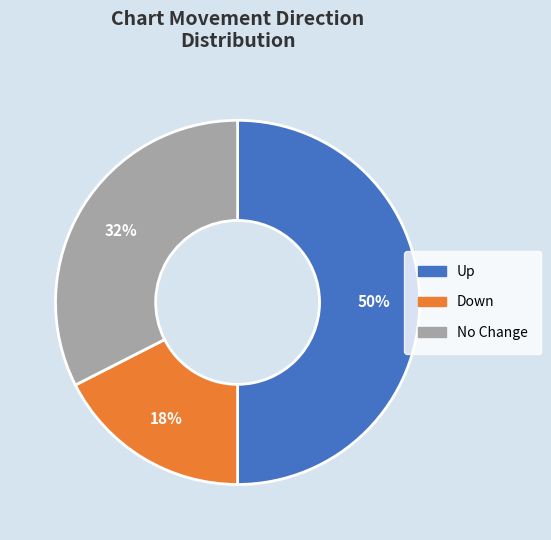

To the nearest percent, what is the difference between the largest and smallest slice percentages?

32%